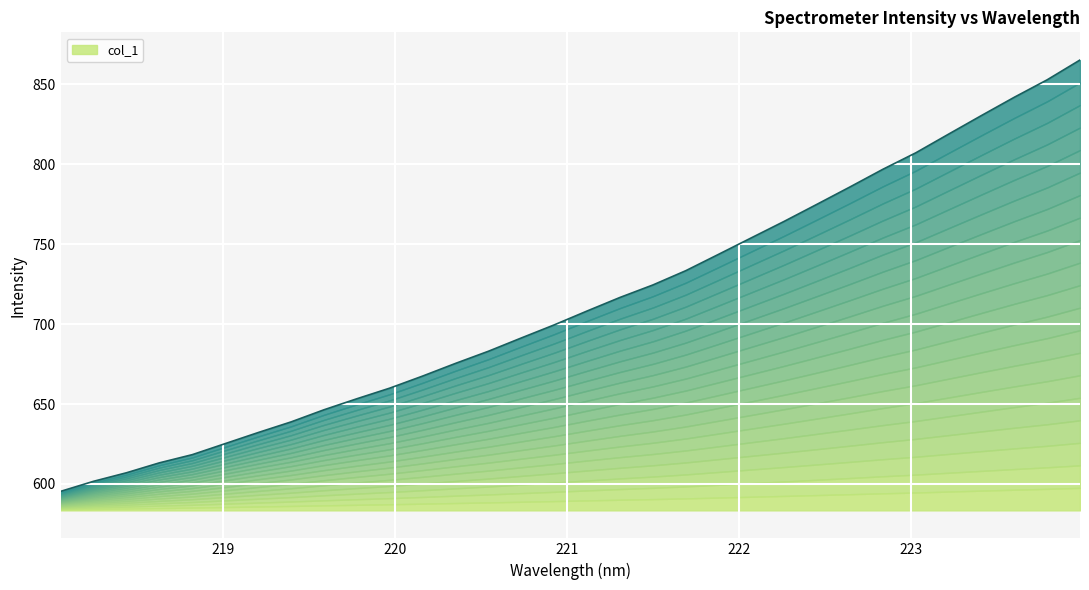

The value at 223.5987 is 841.9. True or false?

True